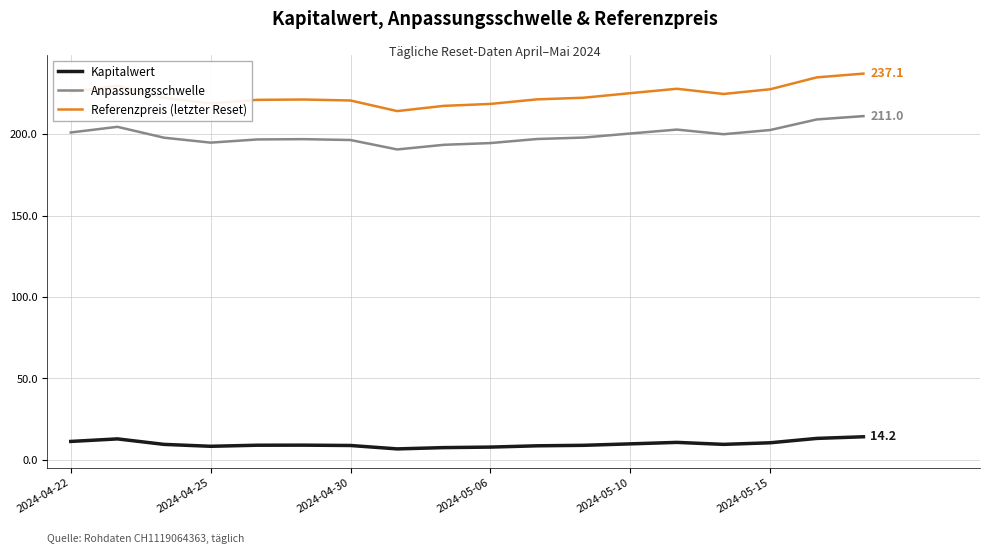

Which series has the largest range (max minus min)?

Referenzpreis (letzter Reset)